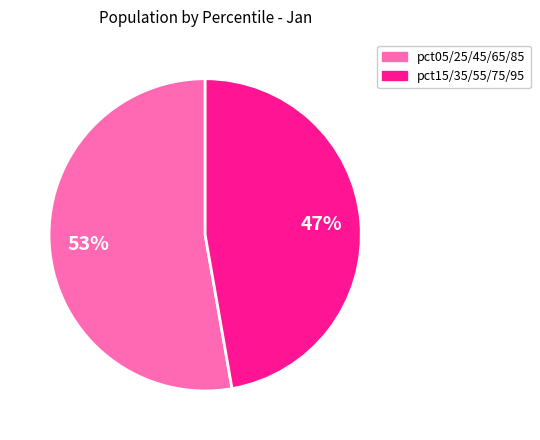

Is there any slice that represents more than half of the pie?

Yes